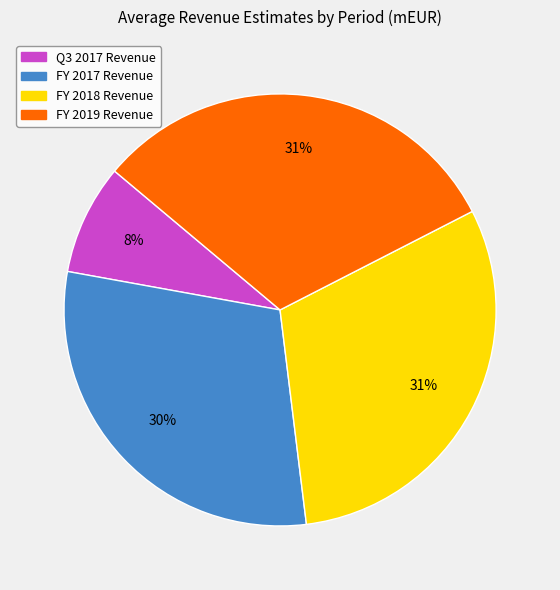

What is the ratio of the value at Q3 2017 Revenue to the value at FY 2017 Revenue?

0.3